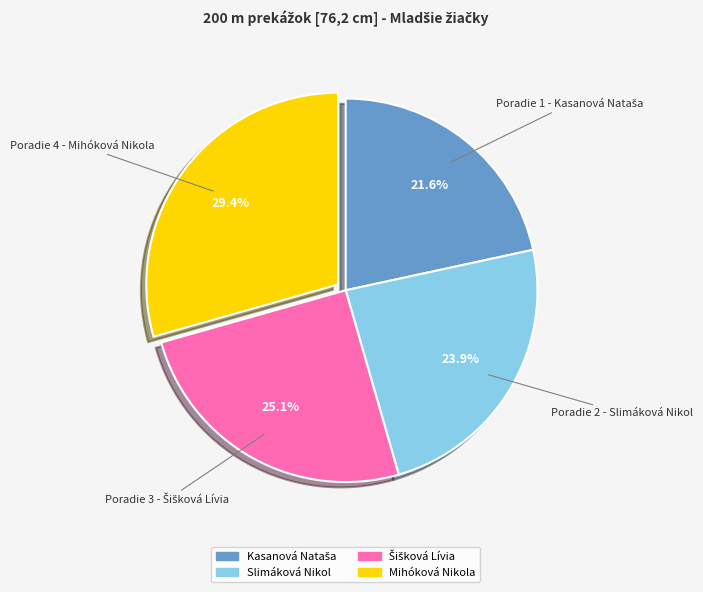

What is the ratio of the value at Slimáková Nikol to the value at Mihóková Nikola?

0.8